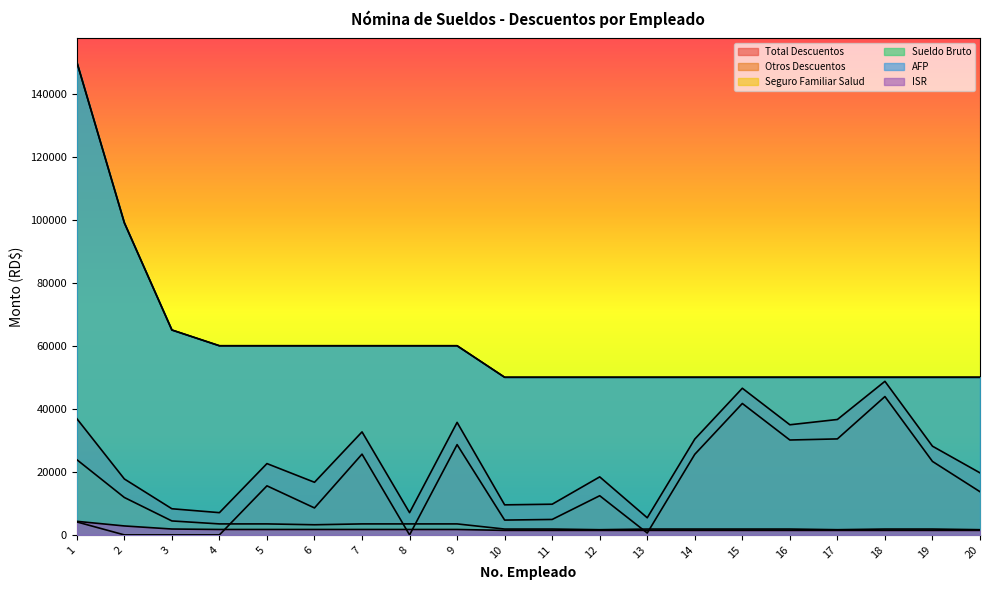

List the labels in order of Total Descuentos value, largest first.

18, 15, 1, 17, 9, 16, 7, 14, 19, 5, 20, 12, 2, 6, 11, 10, 3, 4, 8, 13